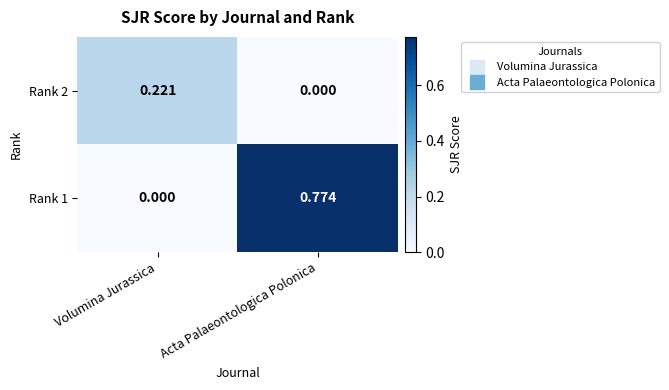

How many series are shown in this chart?

2